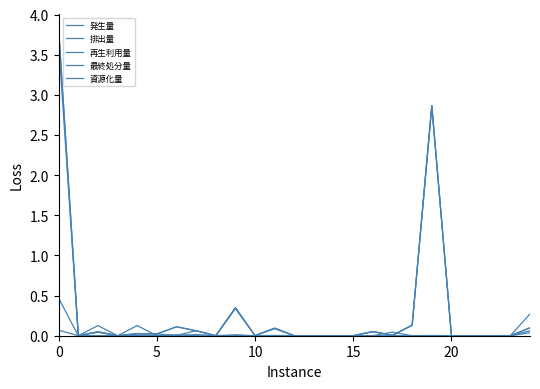

What is the label of the 11th point from the right?

14